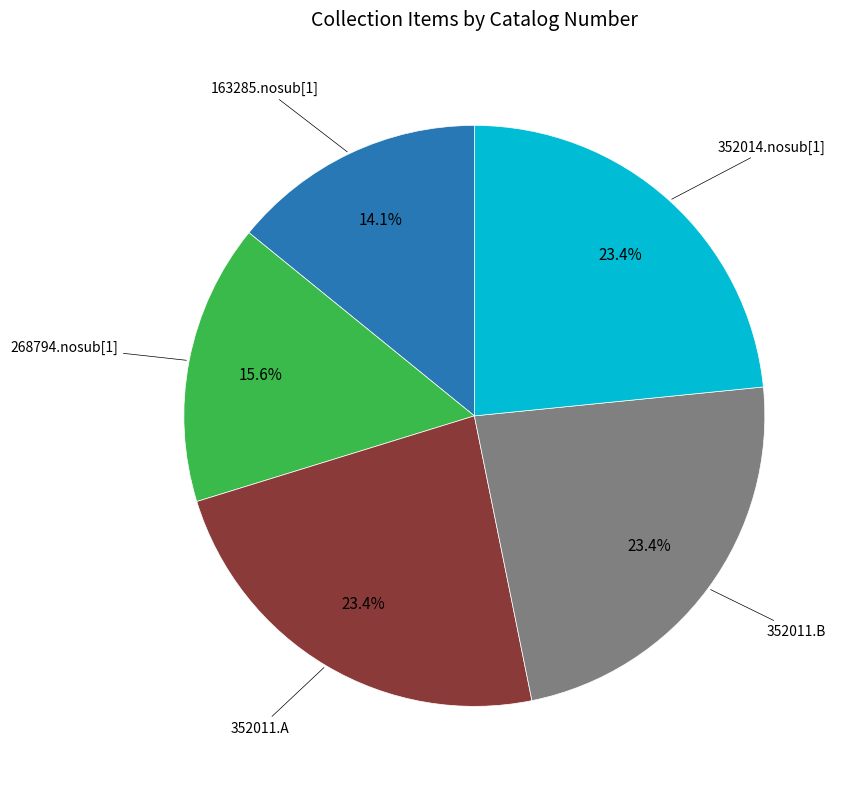

Which category has the smallest portion of the pie?

163285.nosub[1]